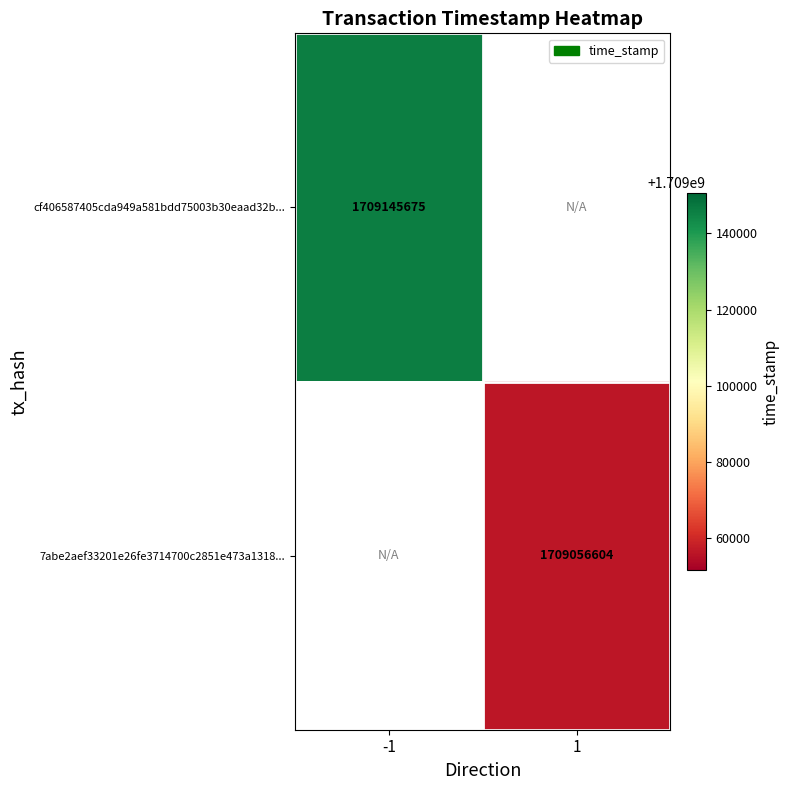

Is it true that 7abe2aef33201e26fe3714700c2851e473a1318... equals 2667726098 at 1?

False